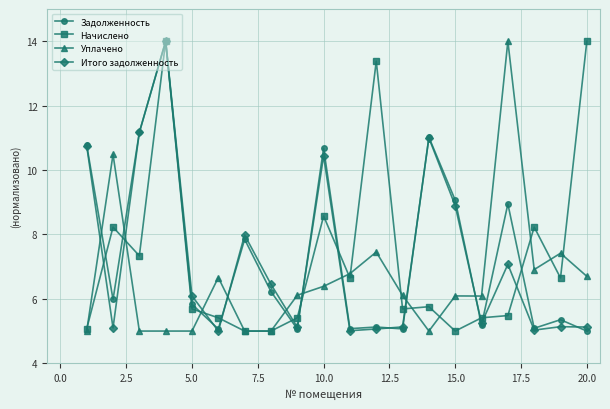

What is the maximum value shown in the chart?

14.0